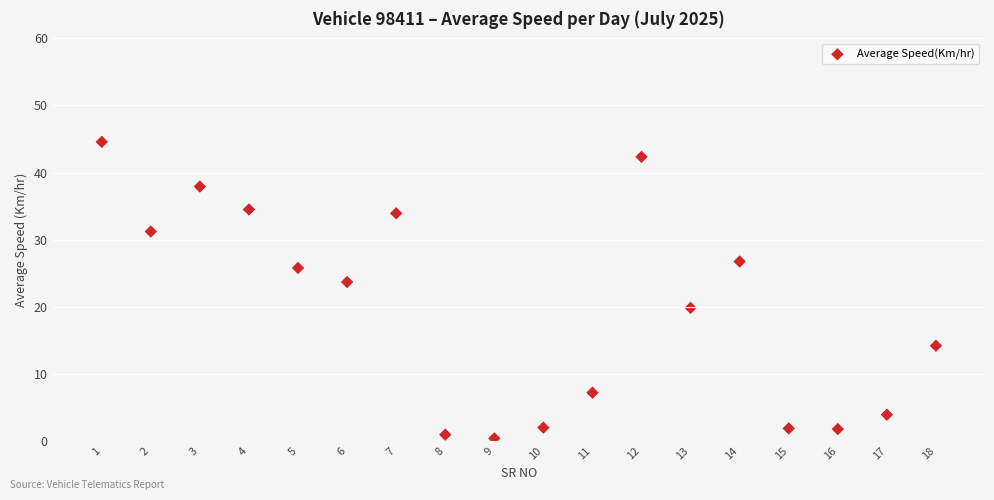

What is the range of Y values (max minus min)?

44.2